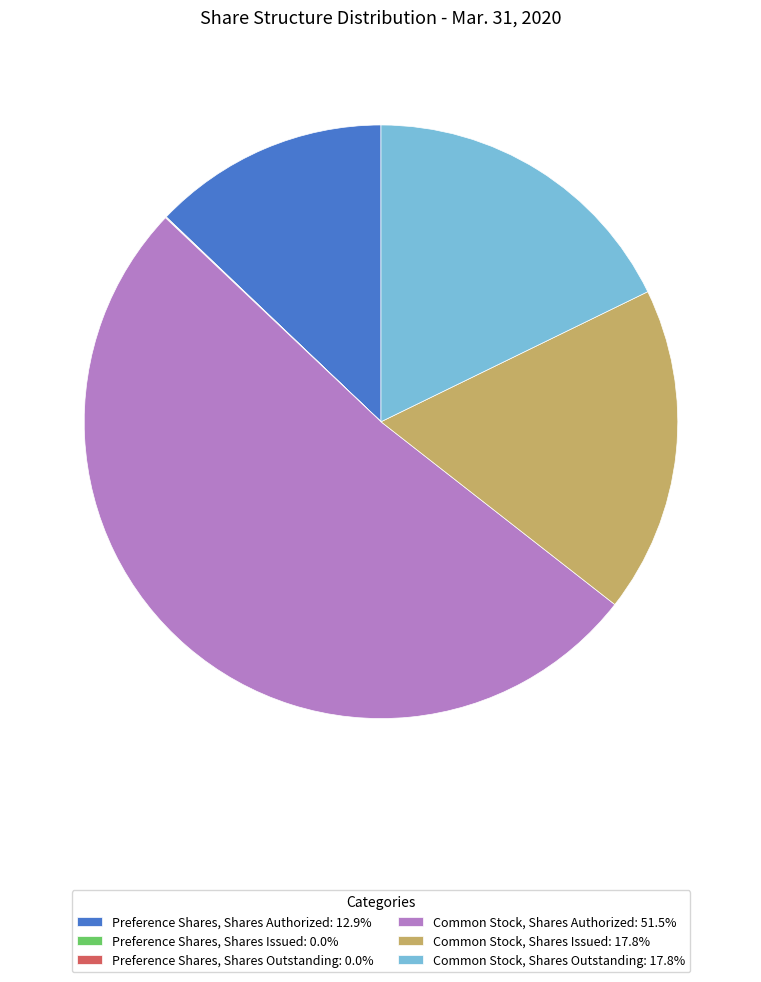

Does any single category account for the majority?

Yes